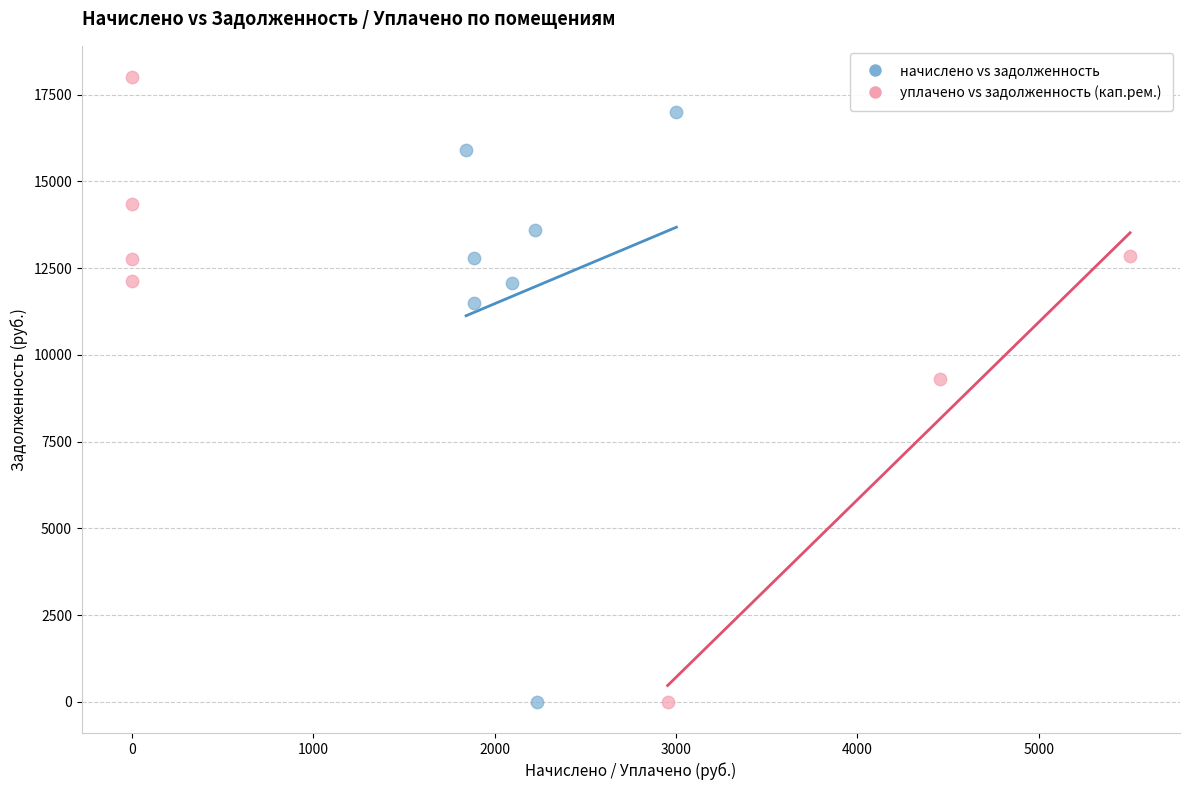

Which series has the widest spread of Y values?

уплачено vs задолженность (кап.рем.)